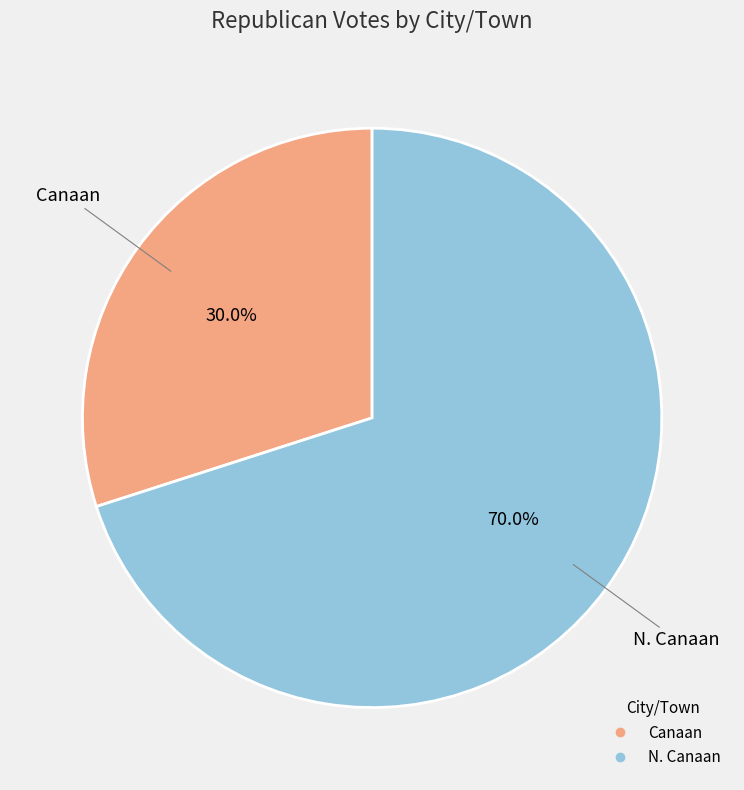

To the nearest percent, what is the difference between the largest and smallest slice percentages?

40%